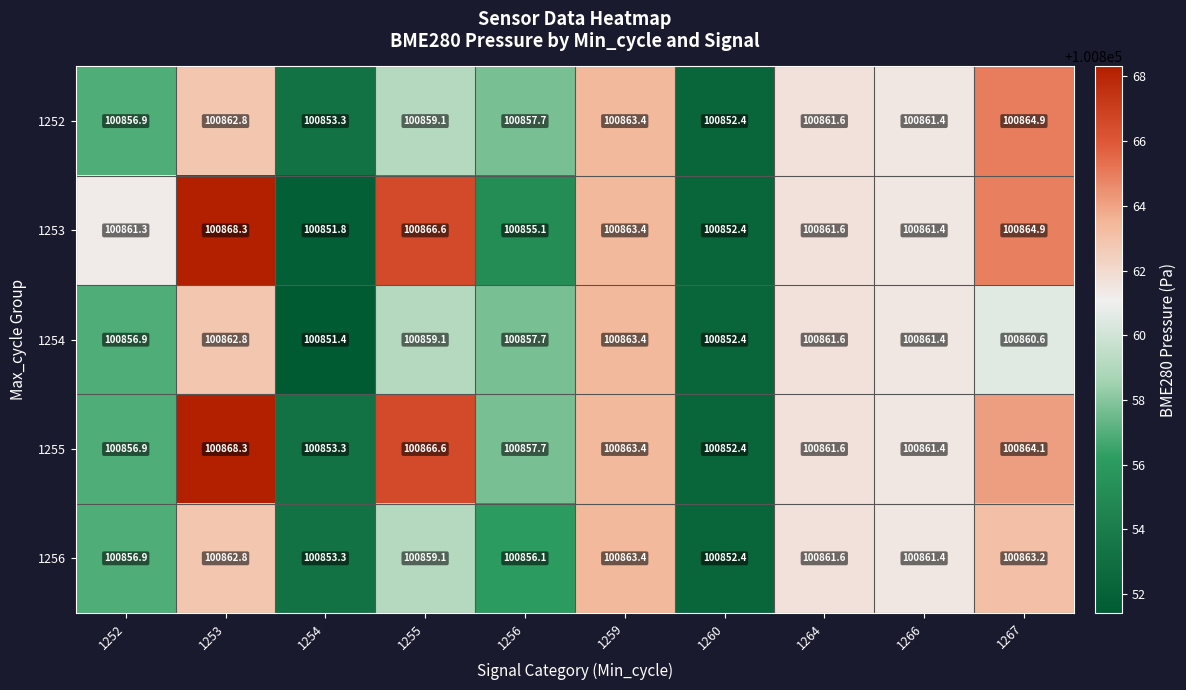

What is the difference between the second highest and second lowest values in the 1254 series?

10.4